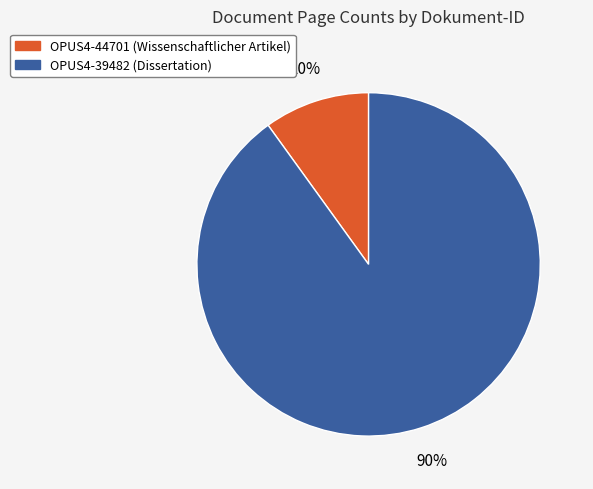

What percentage is the OPUS4-39482 slice, to the nearest percent?

90%